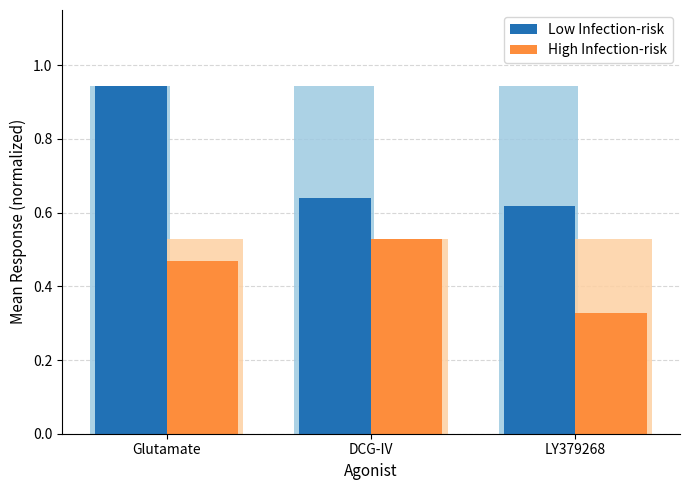

Rank the series by their average value, from lowest to highest.

High Infection-risk, Low Infection-risk